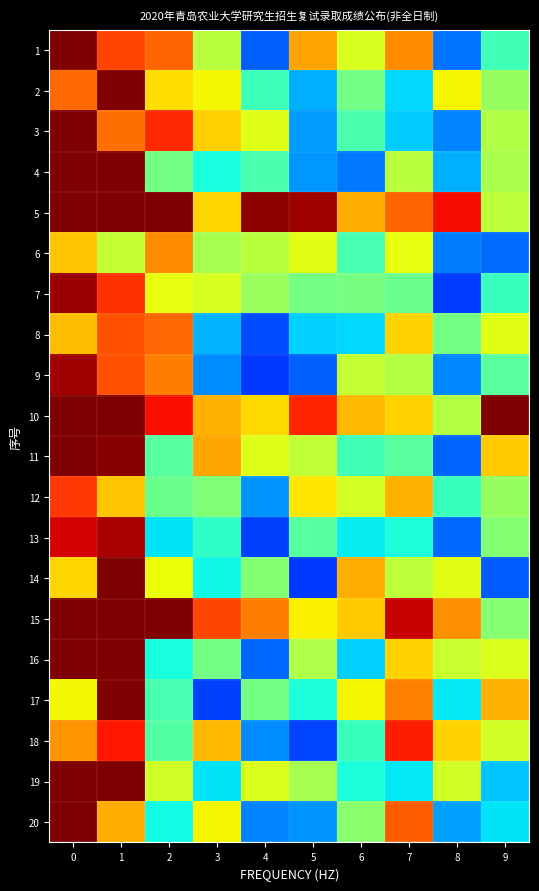

Reading left to right, extract all data points from this chart.

1: 0=-60.0	1=-69.6	2=-71.9	3=-85.6	4=-106.7	5=-75.9	6=-83.4	7=-74.5	8=-105.5	9=-94.2
2: 0=-72.0	1=-60.0	2=-79.5	3=-81.2	4=-94.5	5=-102.0	6=-90.6	7=-99.8	8=-81.0	9=-87.9
3: 0=-60.0	1=-72.6	2=-68.0	3=-78.7	4=-82.8	5=-103.2	6=-93.7	7=-100.5	8=-104.6	9=-86.1
4: 0=-60.0	1=-60.0	2=-90.6	3=-97.0	4=-93.6	5=-103.4	6=-105.5	7=-85.4	8=-102.1	9=-86.6
5: 0=-60.0	1=-60.0	2=-60.0	3=-79.1	4=-60.9	5=-61.8	6=-76.4	7=-71.9	8=-66.1	9=-85.1
6: 0=-78.0	1=-84.7	2=-74.5	3=-86.7	4=-85.3	5=-82.7	6=-93.9	7=-82.1	8=-105.1	9=-106.0
7: 0=-61.6	1=-68.5	2=-82.2	3=-83.2	4=-87.8	5=-90.6	6=-90.4	7=-91.4	8=-108.9	9=-94.7
8: 0=-77.5	1=-70.7	2=-72.1	3=-101.8	4=-108.0	5=-100.2	6=-99.7	7=-78.8	8=-90.5	9=-82.6
9: 0=-61.7	1=-70.8	2=-73.5	3=-104.2	4=-109.2	5=-106.8	6=-84.7	7=-85.8	8=-104.4	9=-92.5
10: 0=-60.0	1=-60.0	2=-66.4	3=-76.7	4=-79.4	5=-67.9	6=-77.3	7=-78.9	8=-85.9	9=-60.0
11: 0=-60.0	1=-60.5	2=-92.7	3=-76.1	4=-82.7	5=-84.9	6=-94.3	7=-92.5	8=-106.6	9=-78.4
12: 0=-69.0	1=-77.9	2=-91.3	3=-89.7	4=-103.8	5=-80.0	6=-83.5	7=-76.8	8=-94.9	9=-88.0
13: 0=-64.6	1=-62.3	2=-99.0	3=-95.4	4=-108.5	5=-92.7	6=-98.5	7=-96.9	8=-106.4	9=-89.4
14: 0=-79.0	1=-60.0	2=-81.7	3=-97.9	4=-89.3	5=-109.2	6=-76.5	7=-85.1	8=-82.6	9=-107.1
15: 0=-60.0	1=-60.0	2=-60.0	3=-70.0	4=-73.4	5=-80.7	6=-78.4	7=-63.8	8=-74.6	9=-89.2
16: 0=-60.0	1=-60.0	2=-97.1	3=-90.6	4=-106.2	5=-86.5	6=-100.2	7=-78.9	8=-84.6	9=-83.1
17: 0=-81.2	1=-60.0	2=-93.9	3=-108.7	4=-90.6	5=-97.0	6=-81.0	7=-73.7	8=-98.9	9=-76.6
18: 0=-74.8	1=-67.0	2=-93.0	3=-77.2	4=-104.2	5=-108.4	6=-94.8	7=-67.3	8=-78.8	9=-83.8
19: 0=-60.0	1=-60.0	2=-83.8	3=-98.9	4=-83.0	5=-86.8	6=-96.9	7=-98.7	8=-83.9	9=-100.8
20: 0=-60.0	1=-76.6	2=-97.7	3=-80.9	4=-104.6	5=-103.7	6=-89.0	7=-71.4	8=-103.1	9=-99.1